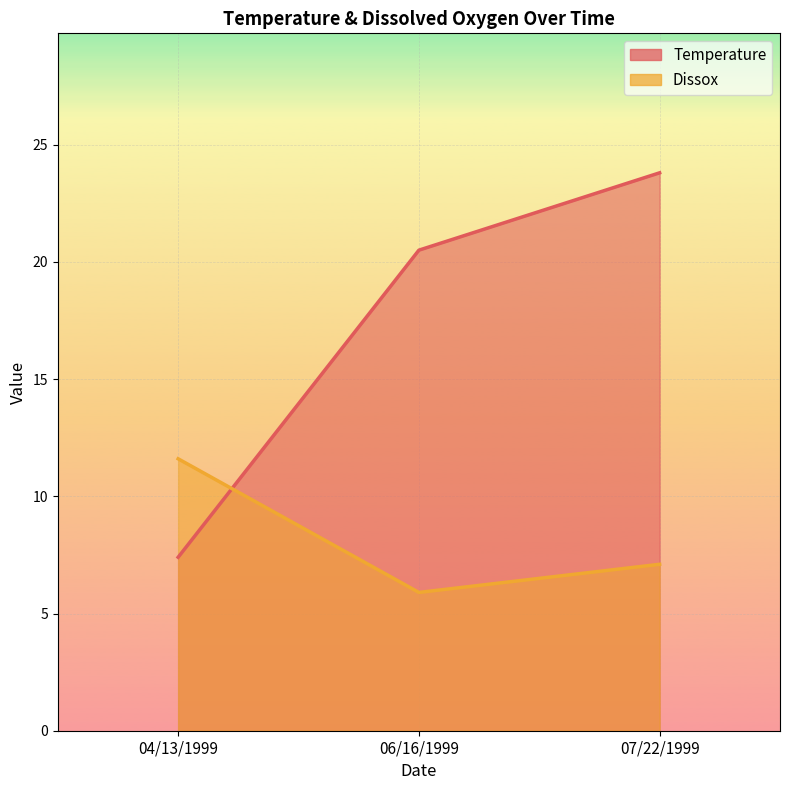

Rank the series by their average value, from lowest to highest.

Dissox, Temperature